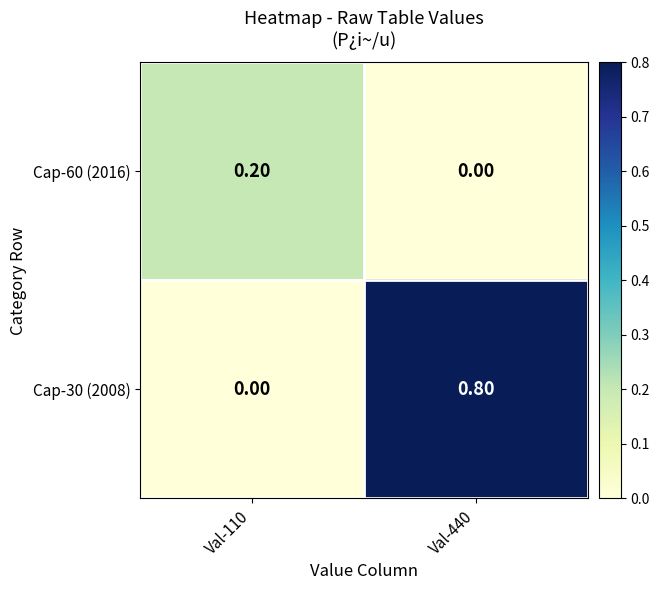

Which series has the largest total across all categories?

Cap-30 (2008)